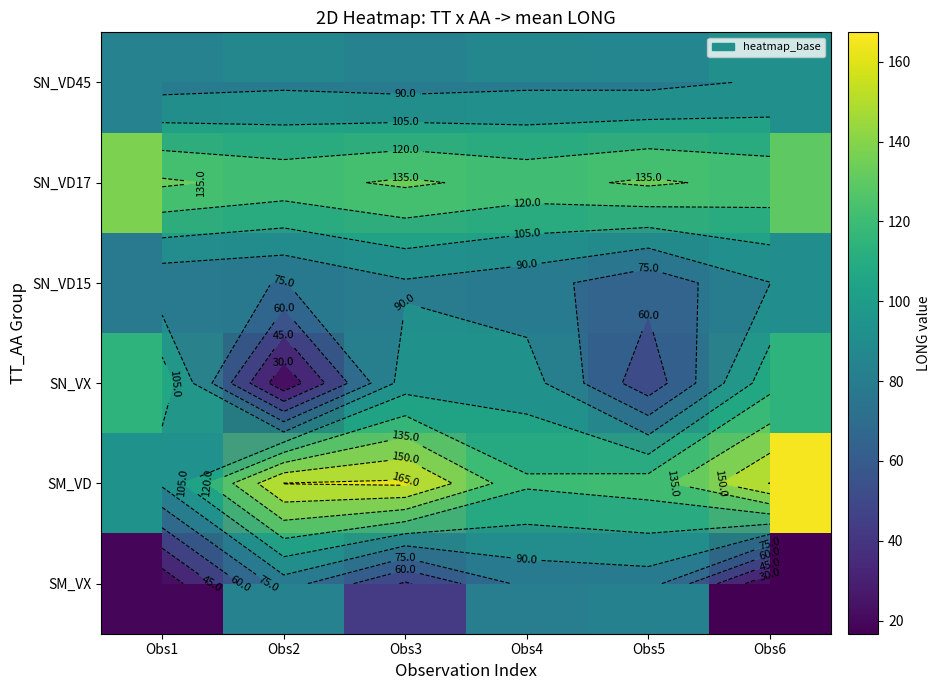

What is the sum of all SN_VX values?

491.3